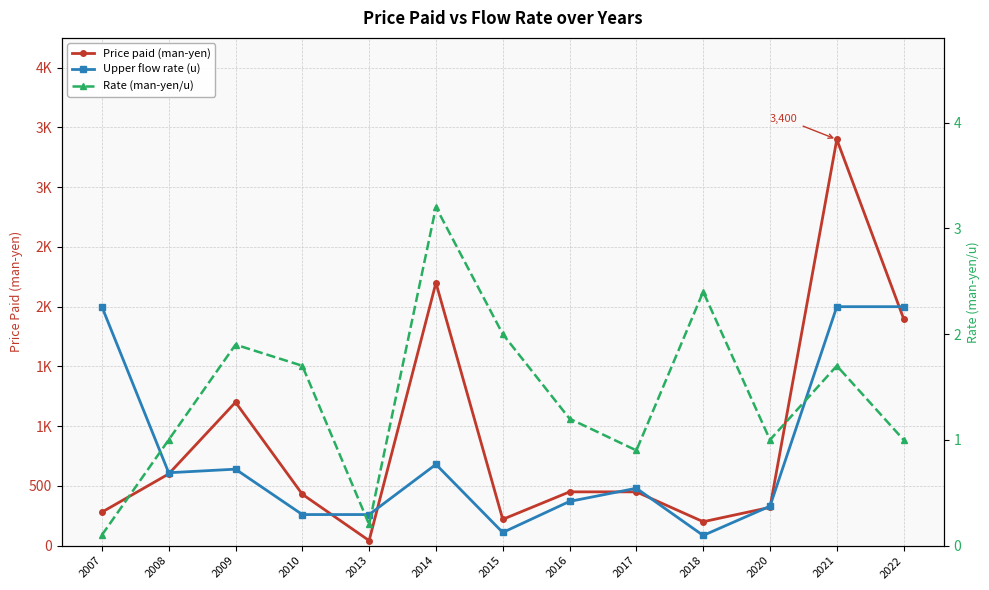

Reading left to right, extract all data points from this chart.

Price paid (man-yen): 280.0	600.0	1200.0	430.0	42.0	2200.0	220.0	450.0	450.0	200.0	320.0	3400.0	1900.0
Upper flow rate (u): 2000.0	610.0	640.0	260.0	260.0	680.0	110.0	370.0	480.0	85.0	330.0	2000.0	2000.0
Rate (man-yen/u): 0.1	1.0	1.9	1.7	0.2	3.2	2.0	1.2	0.9	2.4	1.0	1.7	1.0